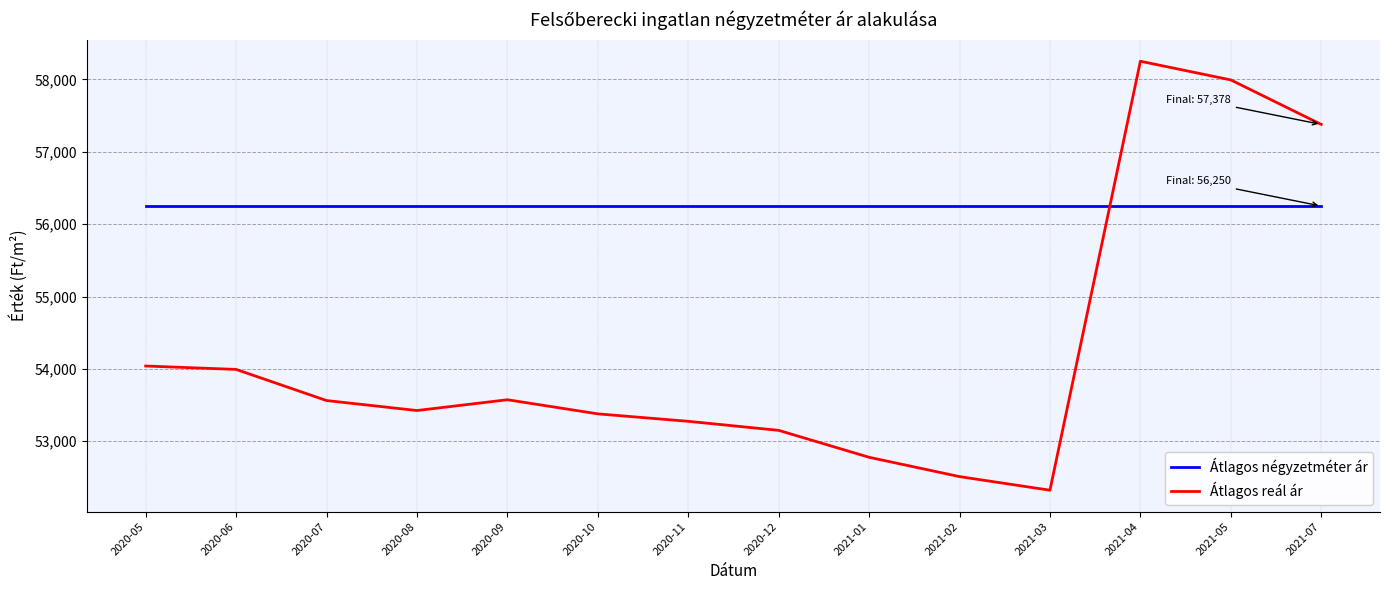

Is this an area chart (filled region under the line)?

No